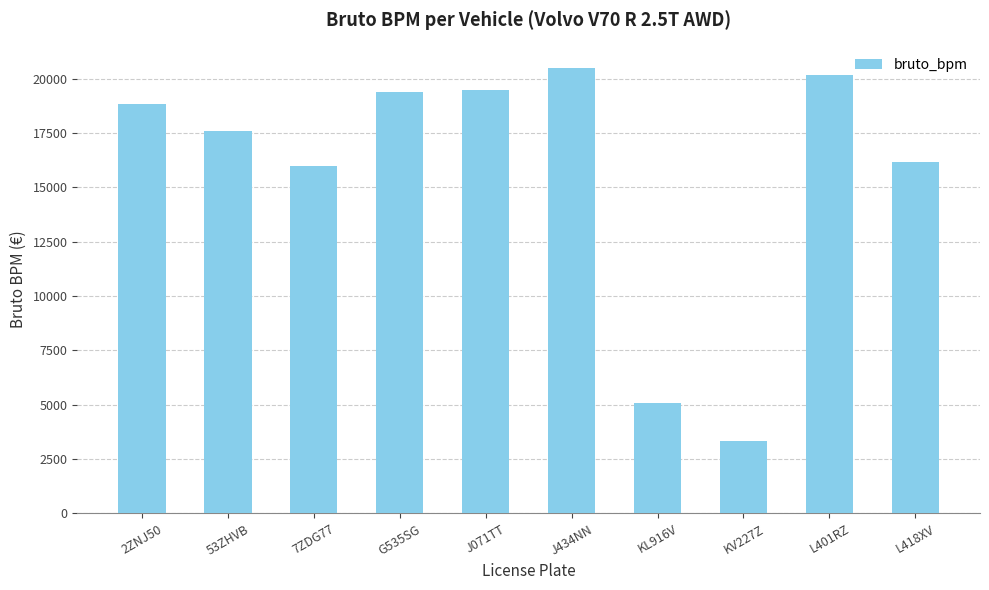

The value at KL916V is 5098. True or false?

True